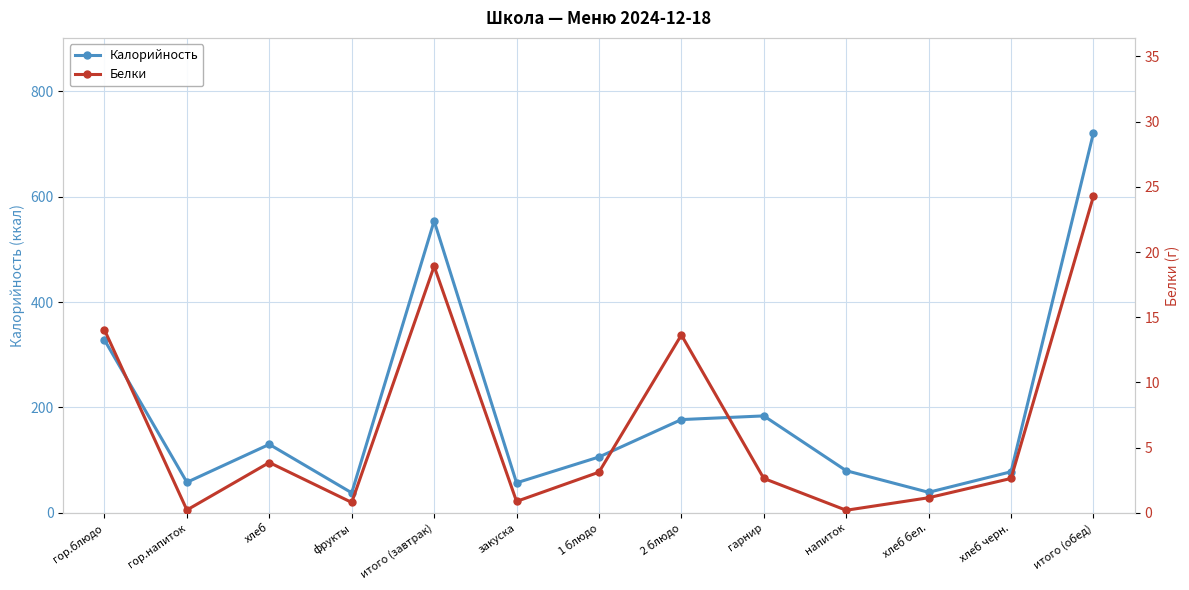

How many data points does each series have?

13